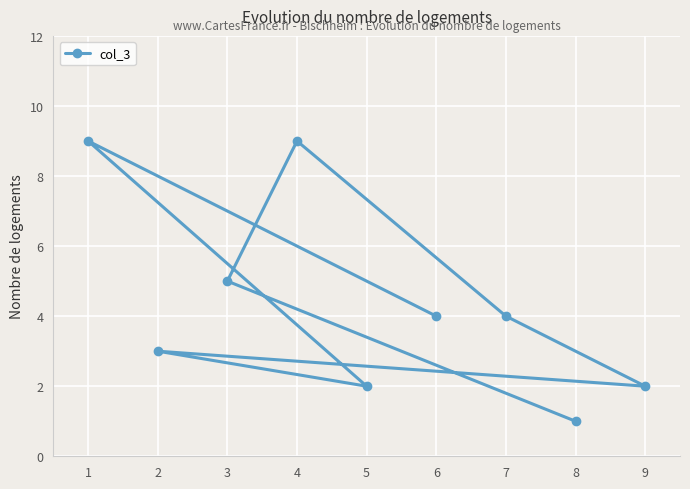

What is the change in value from 4 to 7?

-5